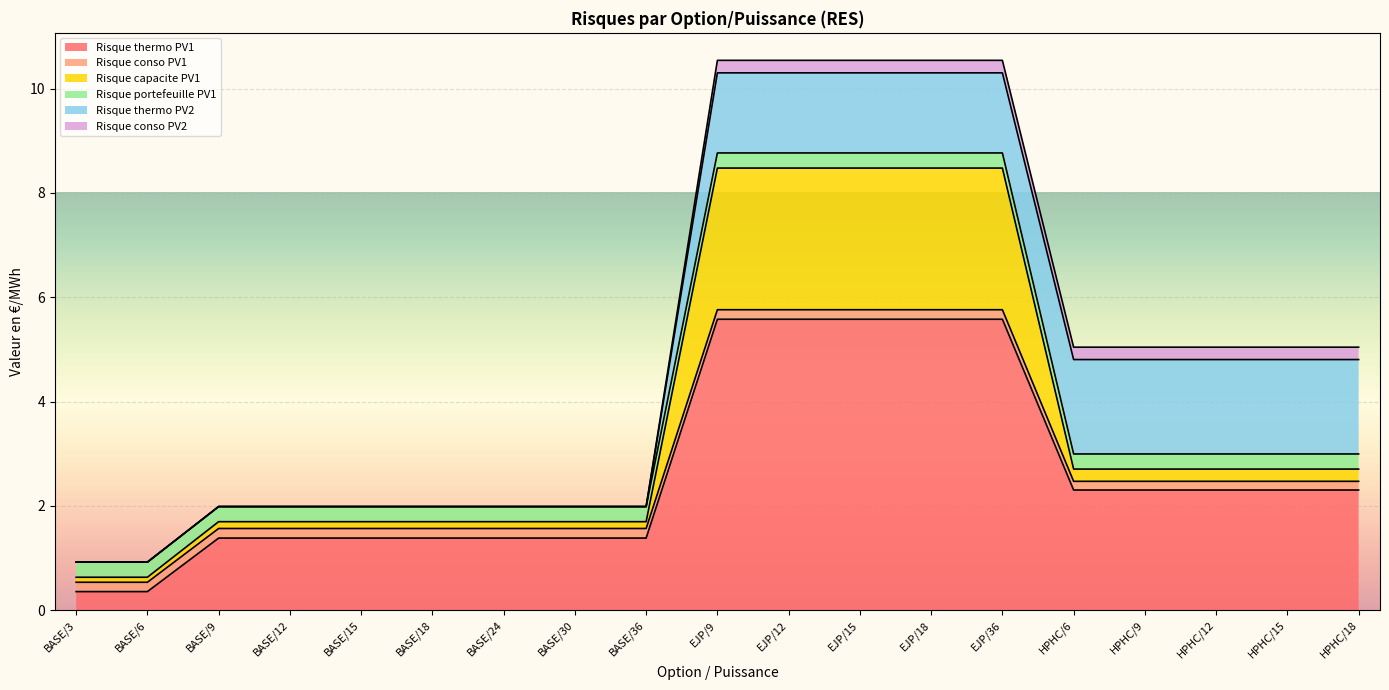

Rank the categories by Risque thermo PV2 value from highest to lowest.

HPHC/6, HPHC/9, HPHC/12, HPHC/15, HPHC/18, EJP/9, EJP/12, EJP/15, EJP/18, EJP/36, BASE/3, BASE/6, BASE/9, BASE/12, BASE/15, BASE/18, BASE/24, BASE/30, BASE/36